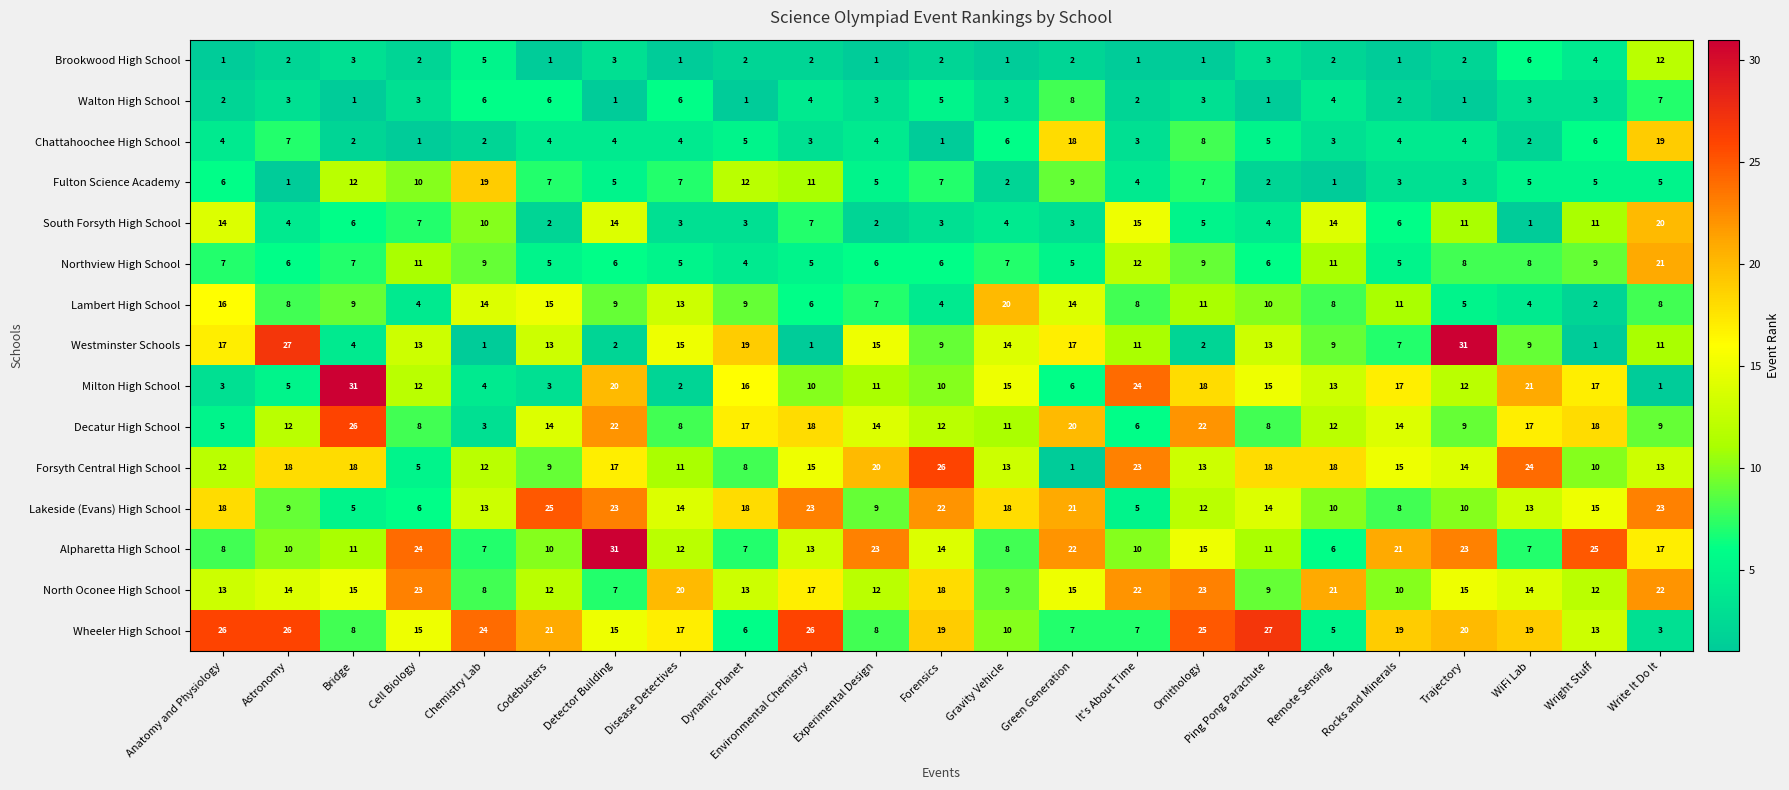

How many values in the Westminster Schools series are below 11?

10